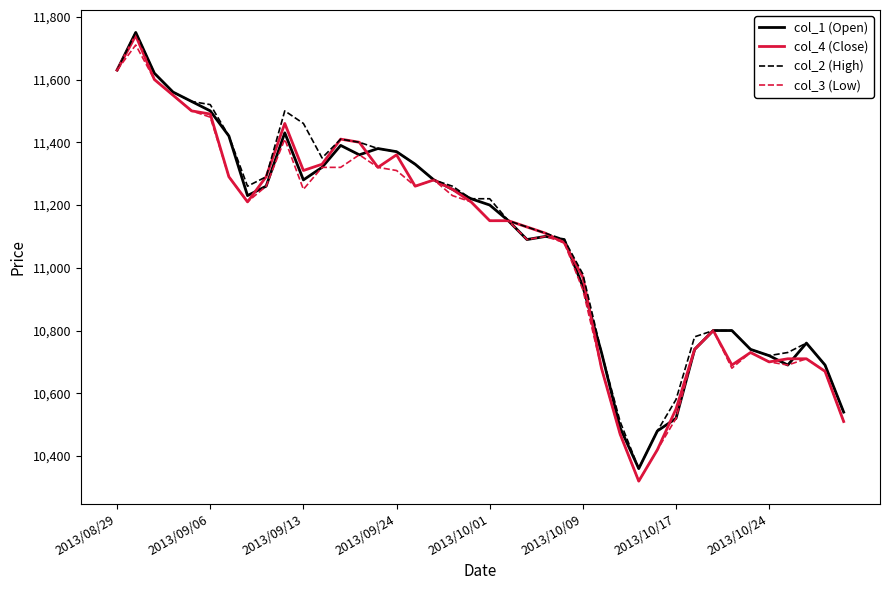

What are all the series names shown in the legend?

col_1 (Open), col_4 (Close), col_2 (High), col_3 (Low)